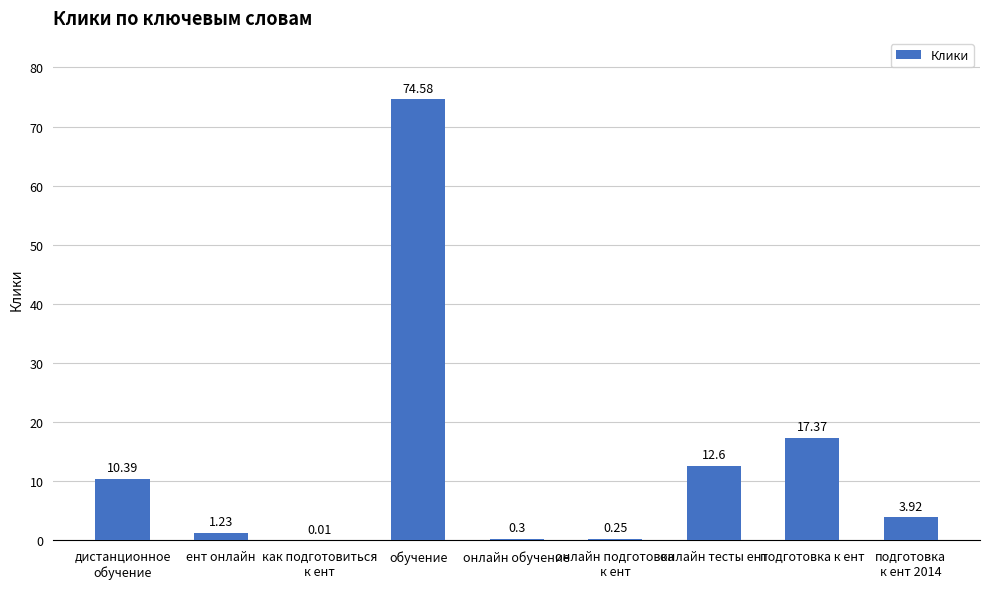

Read the value at обучение.

74.6